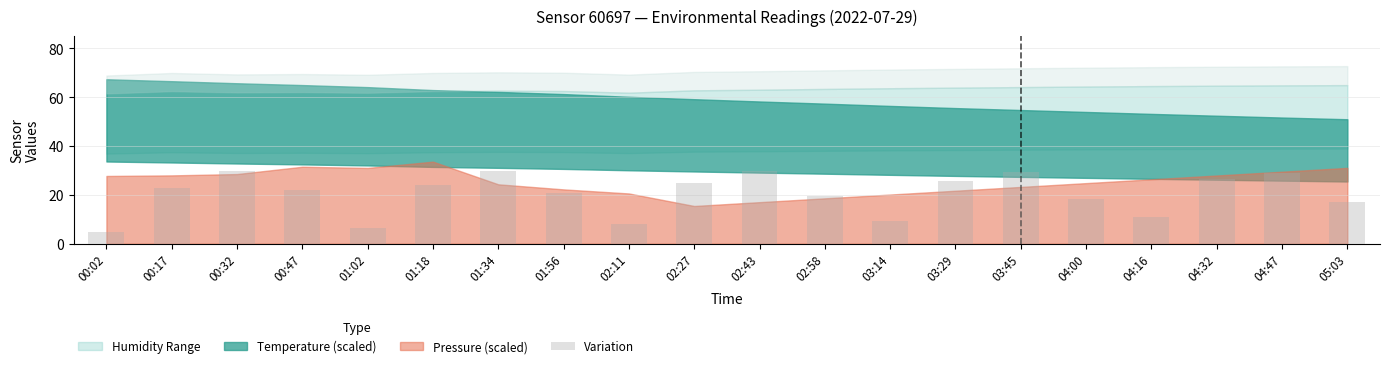

What is the minimum value shown in the chart?

5.0